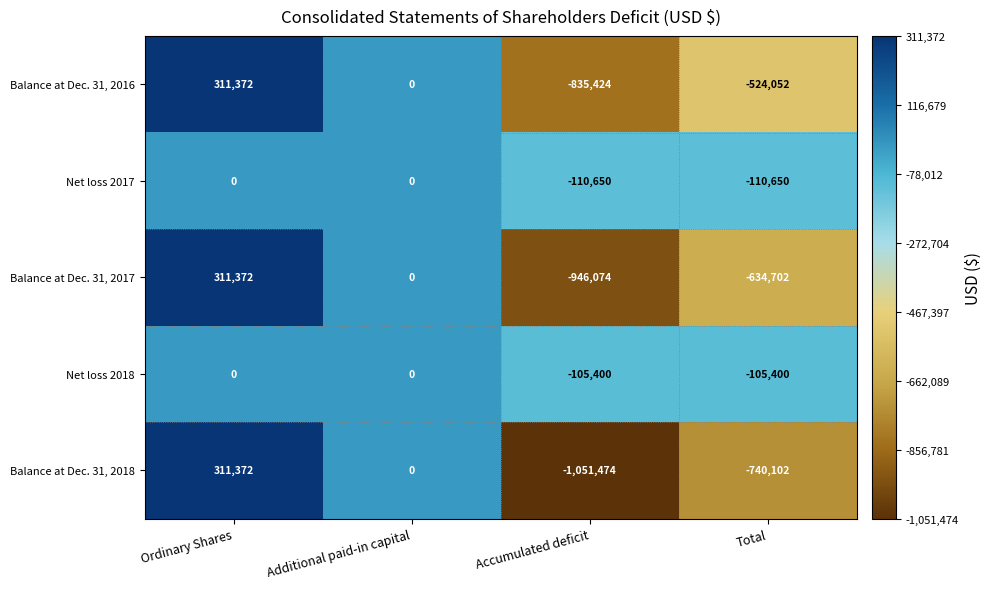

How many categories are shown in the chart?

4